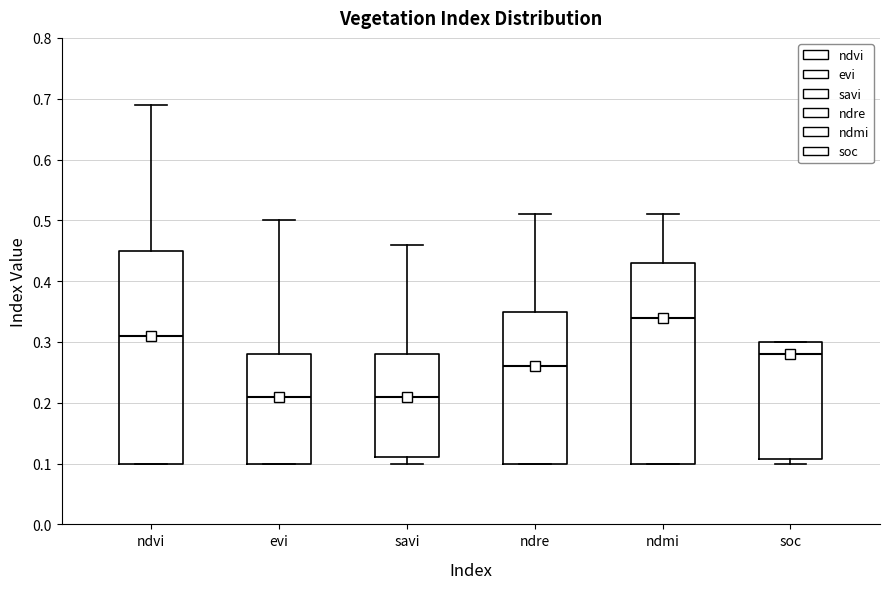

Comparing the boxes themselves (not the whiskers), which one is the tallest?

ndvi